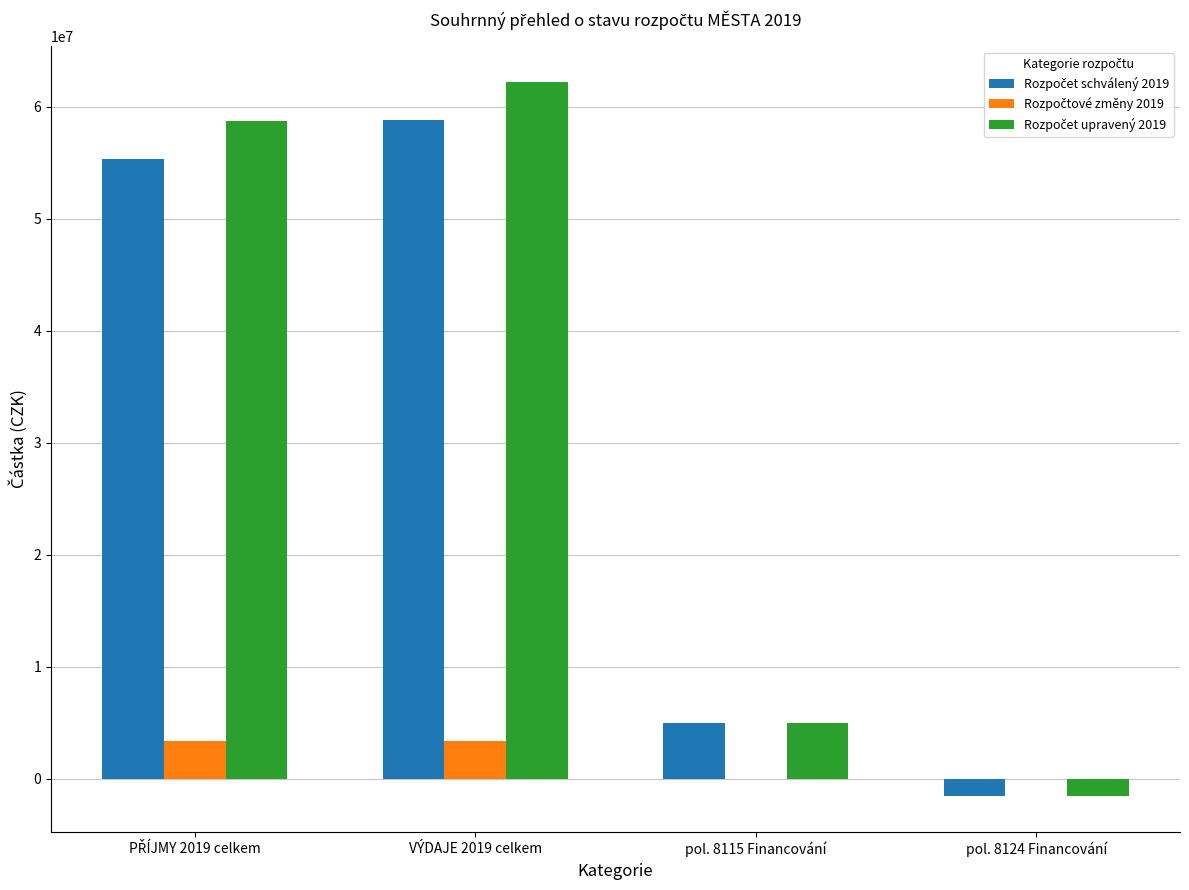

At which category is the sum across all series the highest?

VÝDAJE 2019 celkem